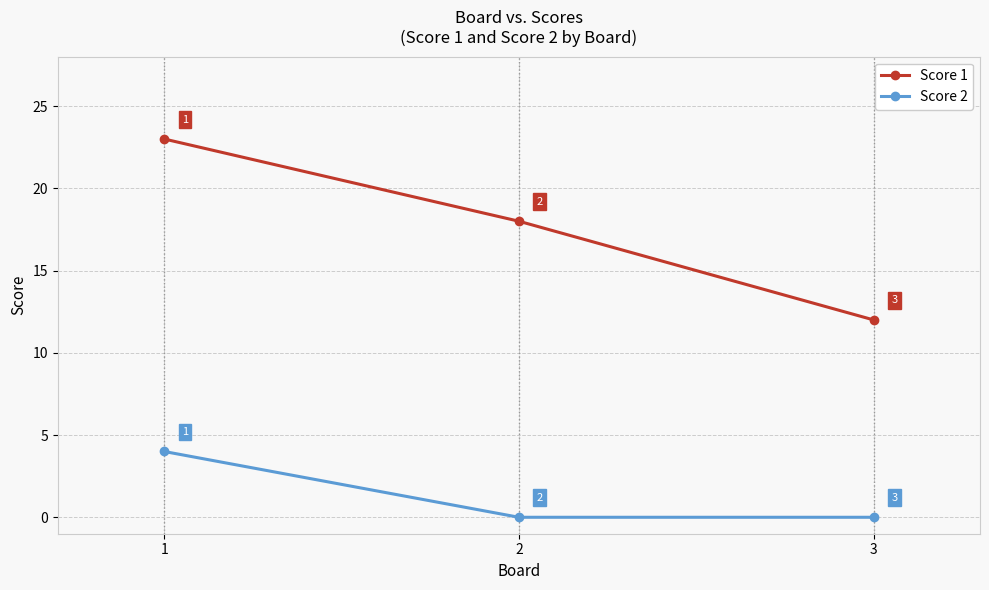

At which category is the sum across all series the highest?

1